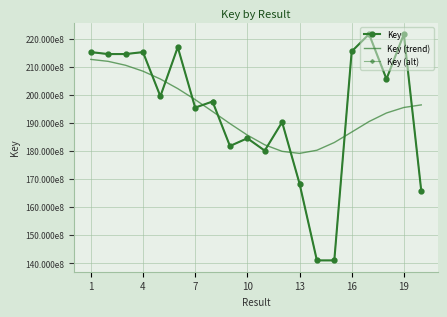

What are all the series names shown in the legend?

Key, Key (trend), Key (alt)